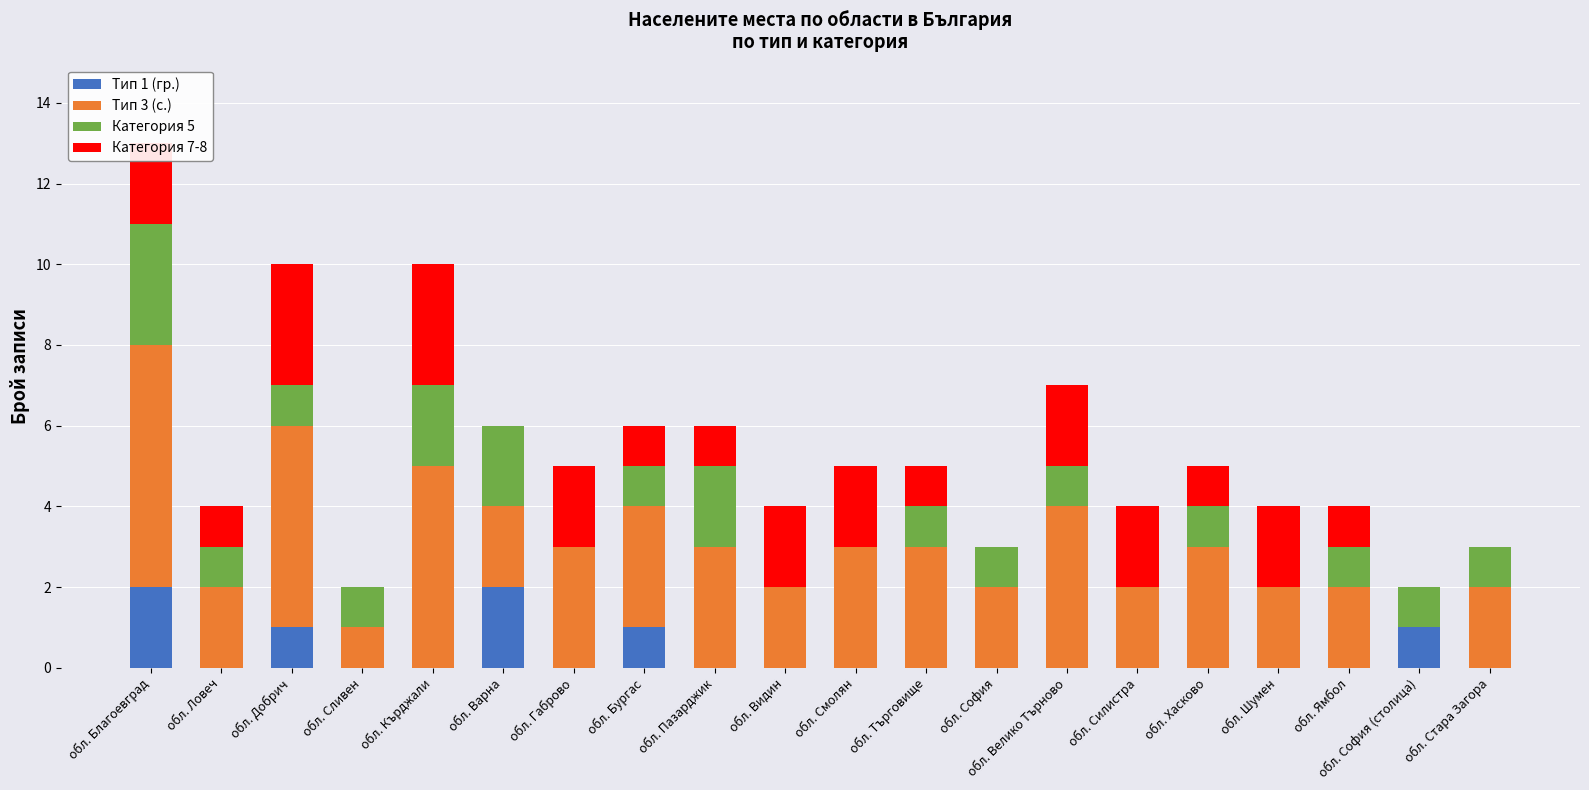

What is the total value across all series at обл. Шумен?

4